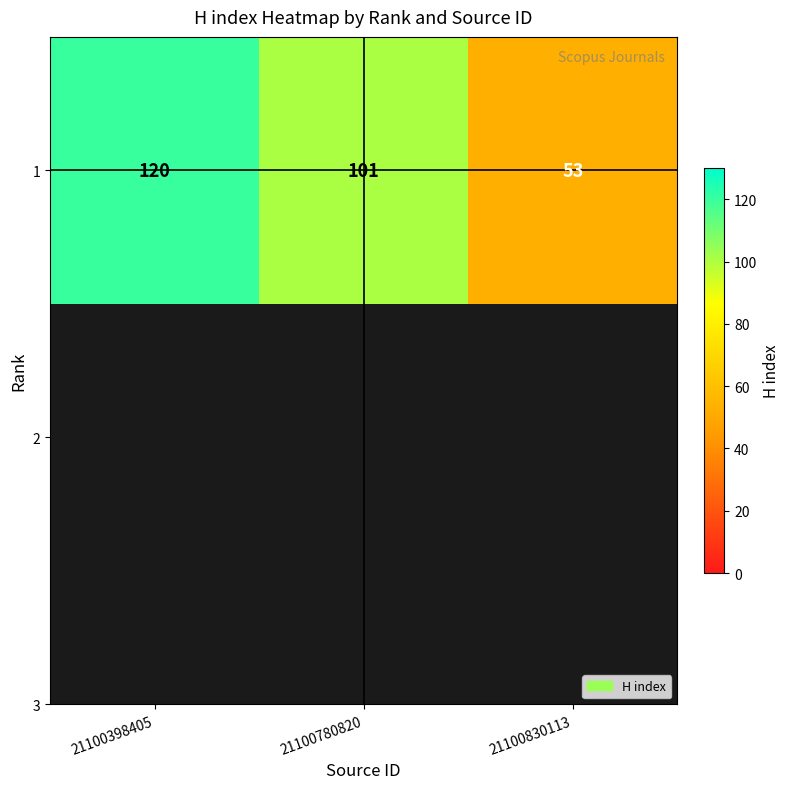

What is the smallest value displayed?

53